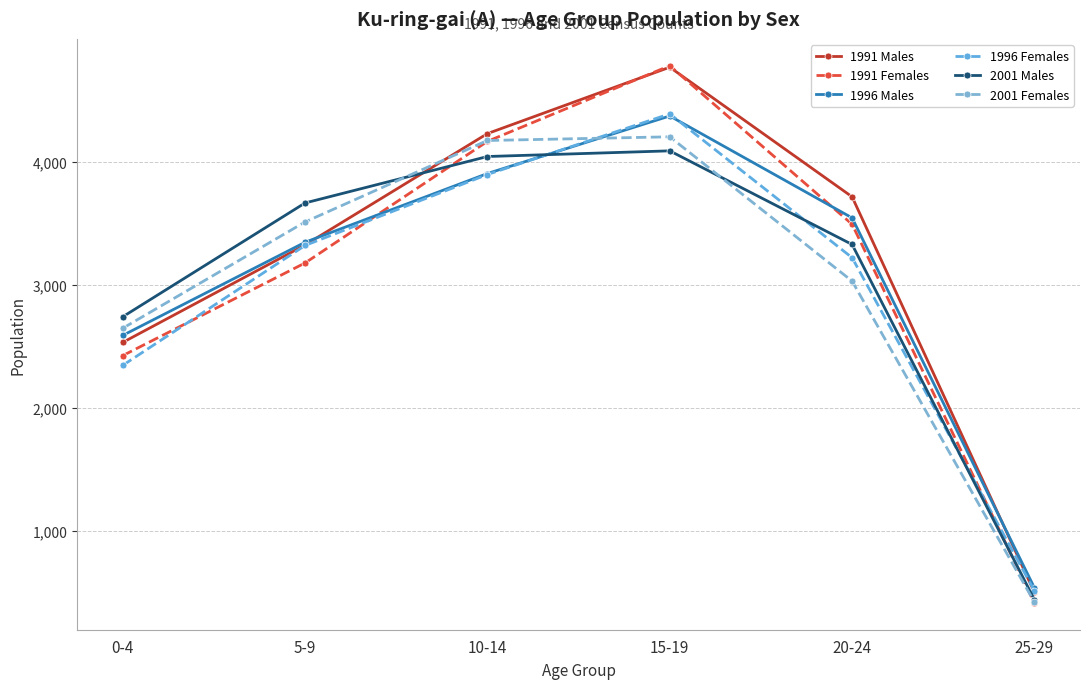

Which series changed the most between 5-9 and 25-29?

2001 Males